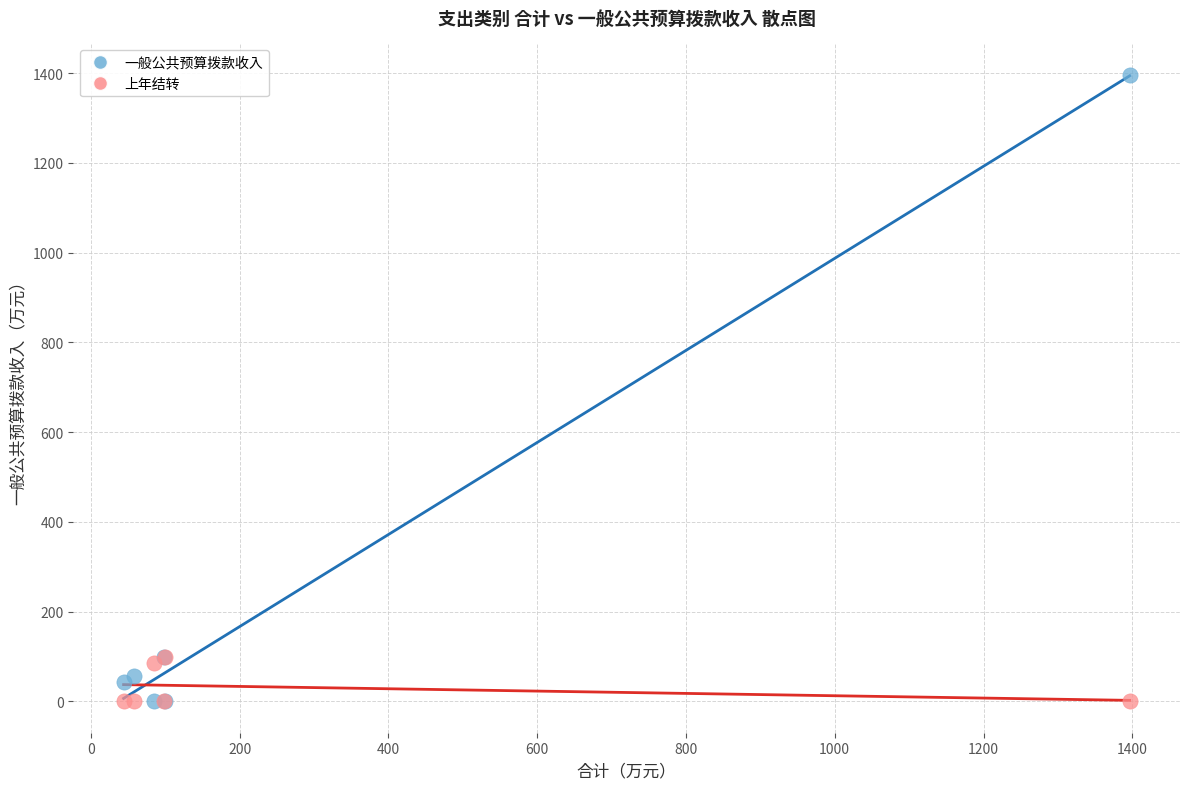

What are all the series names shown in the legend?

一般公共预算拨款收入, 上年结转